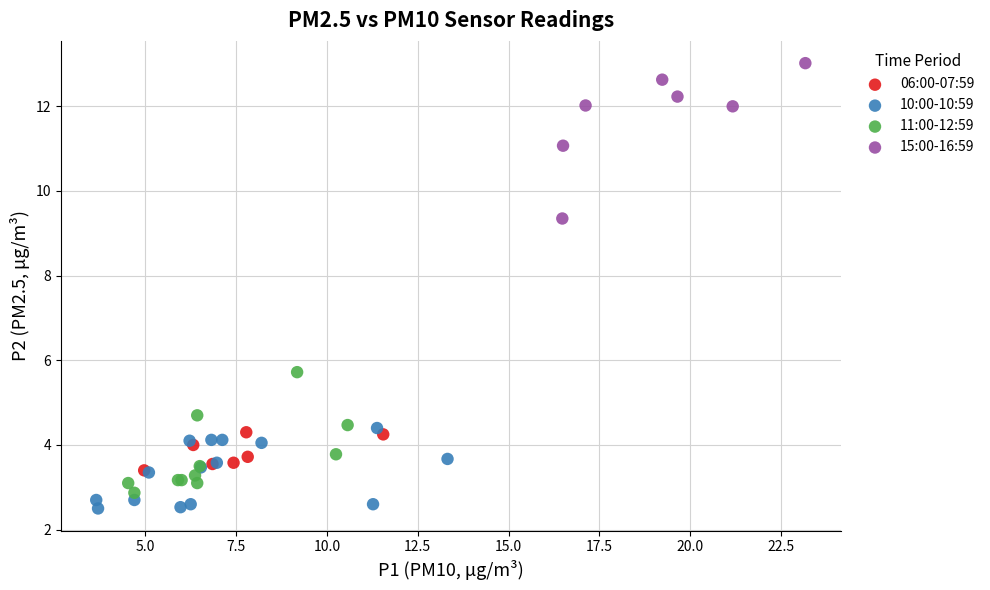

Which series reaches the maximum Y coordinate?

15:00-16:59